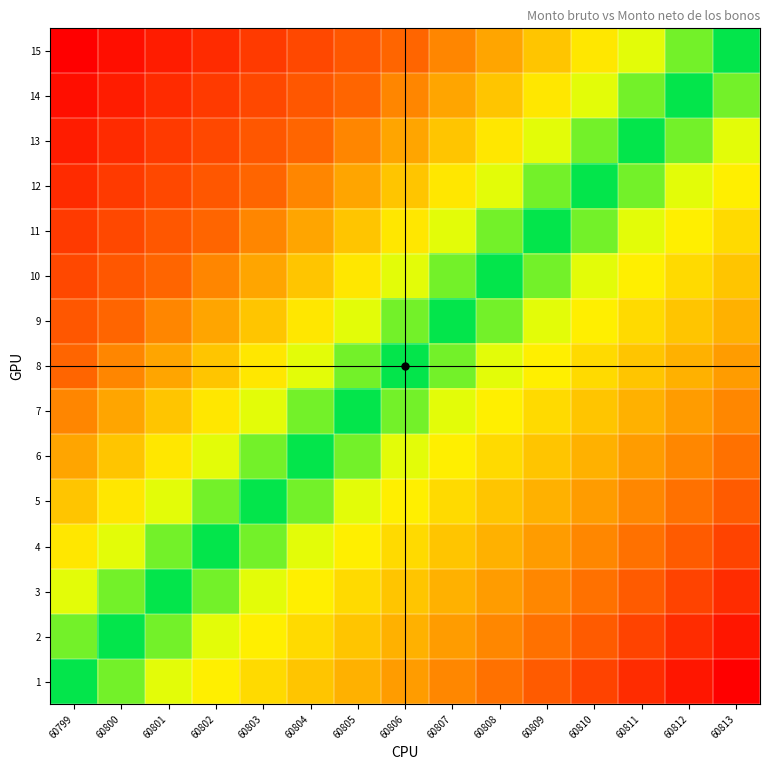

Reading left to right, what are all the values shown in this chart?

15: 60799=1.0	60800=0.9	60801=0.9	60802=0.8	60803=0.7	60804=0.6	60805=0.6	60806=0.5	60807=0.4	60808=0.4	60809=0.3	60810=0.2	60811=0.1	60812=0.1	60813=0.0
14: 60799=0.9	60800=0.9	60801=0.8	60802=0.7	60803=0.6	60804=0.6	60805=0.5	60806=0.4	60807=0.4	60808=0.3	60809=0.2	60810=0.1	60811=0.1	60812=0.0	60813=-0.1
13: 60799=0.9	60800=0.8	60801=0.7	60802=0.6	60803=0.6	60804=0.5	60805=0.4	60806=0.4	60807=0.3	60808=0.2	60809=0.1	60810=0.1	60811=0.0	60812=-0.1	60813=-0.1
12: 60799=0.8	60800=0.7	60801=0.6	60802=0.6	60803=0.5	60804=0.4	60805=0.4	60806=0.3	60807=0.2	60808=0.1	60809=0.1	60810=0.0	60811=-0.1	60812=-0.1	60813=-0.2
11: 60799=0.7	60800=0.6	60801=0.6	60802=0.5	60803=0.4	60804=0.4	60805=0.3	60806=0.2	60807=0.1	60808=0.1	60809=0.0	60810=-0.1	60811=-0.1	60812=-0.2	60813=-0.3
10: 60799=0.6	60800=0.6	60801=0.5	60802=0.4	60803=0.4	60804=0.3	60805=0.2	60806=0.1	60807=0.1	60808=0.0	60809=-0.1	60810=-0.1	60811=-0.2	60812=-0.3	60813=-0.4
9: 60799=0.6	60800=0.5	60801=0.4	60802=0.4	60803=0.3	60804=0.2	60805=0.1	60806=0.1	60807=0.0	60808=-0.1	60809=-0.1	60810=-0.2	60811=-0.3	60812=-0.4	60813=-0.4
8: 60799=0.5	60800=0.4	60801=0.4	60802=0.3	60803=0.2	60804=0.1	60805=0.1	60806=0.0	60807=-0.1	60808=-0.1	60809=-0.2	60810=-0.3	60811=-0.4	60812=-0.4	60813=-0.5
7: 60799=0.4	60800=0.4	60801=0.3	60802=0.2	60803=0.1	60804=0.1	60805=0.0	60806=-0.1	60807=-0.1	60808=-0.2	60809=-0.3	60810=-0.4	60811=-0.4	60812=-0.5	60813=-0.6
6: 60799=0.4	60800=0.3	60801=0.2	60802=0.1	60803=0.1	60804=0.0	60805=-0.1	60806=-0.1	60807=-0.2	60808=-0.3	60809=-0.4	60810=-0.4	60811=-0.5	60812=-0.6	60813=-0.6
5: 60799=0.3	60800=0.2	60801=0.1	60802=0.1	60803=0.0	60804=-0.1	60805=-0.1	60806=-0.2	60807=-0.3	60808=-0.4	60809=-0.4	60810=-0.5	60811=-0.6	60812=-0.6	60813=-0.7
4: 60799=0.2	60800=0.1	60801=0.1	60802=0.0	60803=-0.1	60804=-0.1	60805=-0.2	60806=-0.3	60807=-0.4	60808=-0.4	60809=-0.5	60810=-0.6	60811=-0.6	60812=-0.7	60813=-0.8
3: 60799=0.1	60800=0.1	60801=0.0	60802=-0.1	60803=-0.1	60804=-0.2	60805=-0.3	60806=-0.4	60807=-0.4	60808=-0.5	60809=-0.6	60810=-0.6	60811=-0.7	60812=-0.8	60813=-0.9
2: 60799=0.1	60800=0.0	60801=-0.1	60802=-0.1	60803=-0.2	60804=-0.3	60805=-0.4	60806=-0.4	60807=-0.5	60808=-0.6	60809=-0.6	60810=-0.7	60811=-0.8	60812=-0.9	60813=-0.9
1: 60799=0.0	60800=-0.1	60801=-0.1	60802=-0.2	60803=-0.3	60804=-0.4	60805=-0.4	60806=-0.5	60807=-0.6	60808=-0.6	60809=-0.7	60810=-0.8	60811=-0.9	60812=-0.9	60813=-1.0